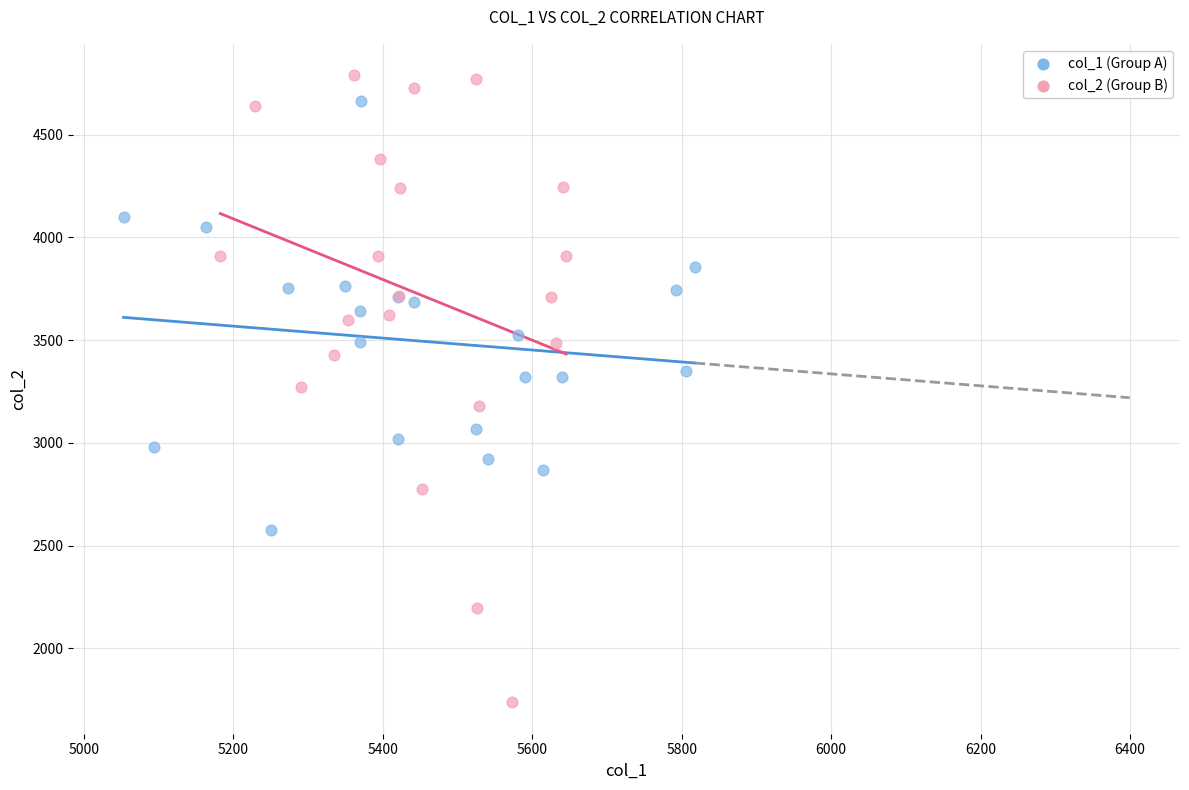

Which series has the largest Y range (max minus min)?

col_2 (Group B)